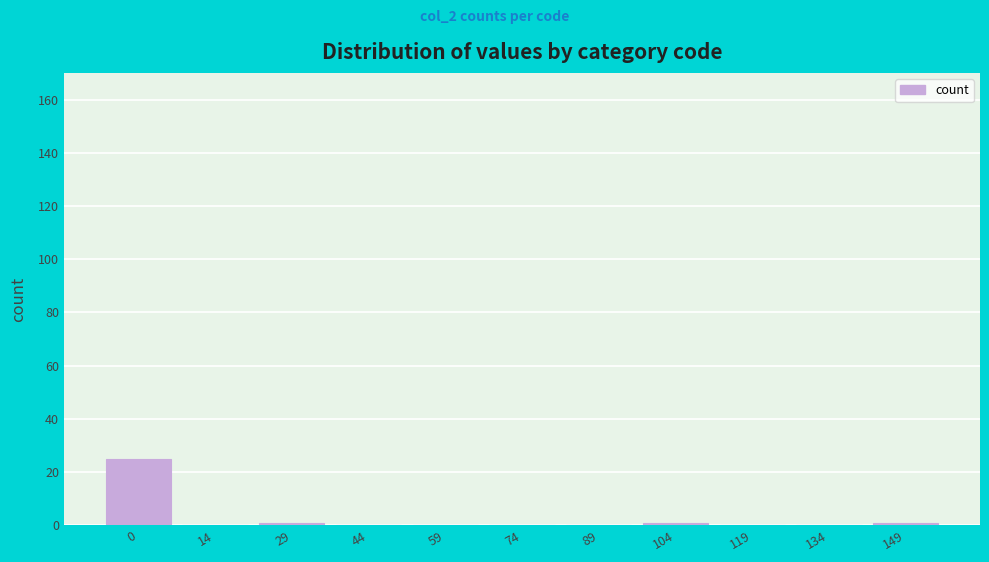

Reading left to right, what are all the values shown in this chart?

0=25	14=0	29=1	44=0	59=0	74=0	89=0	104=1	119=0	134=0	149=1